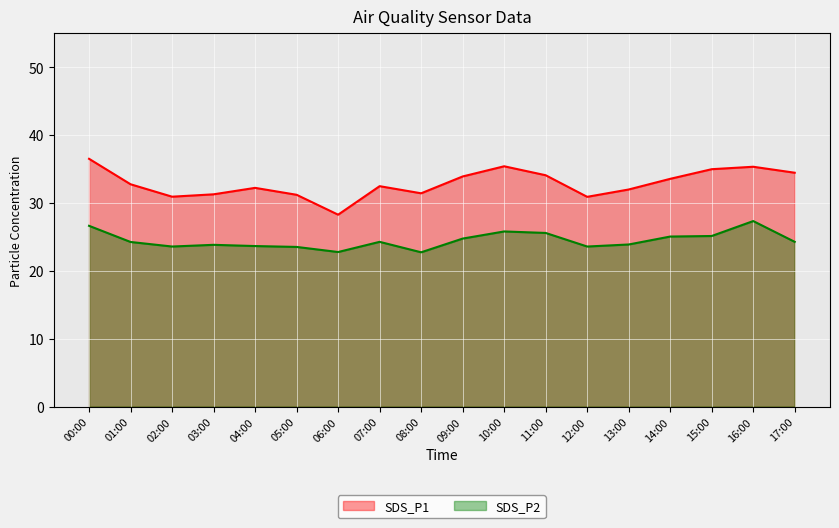

Is it true that SDS_P2 equals 14.9 at 07:00?

False